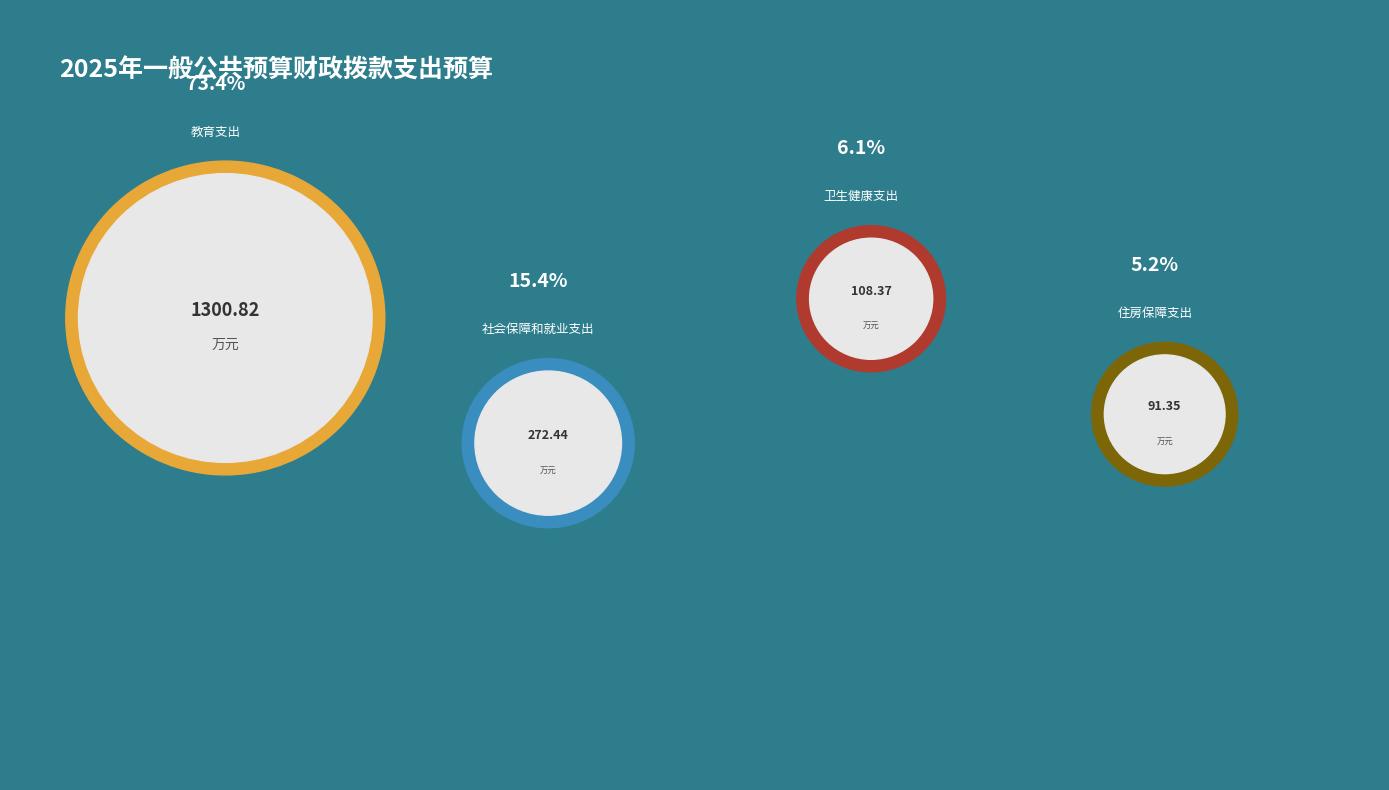

How many slices are in this pie chart?

4